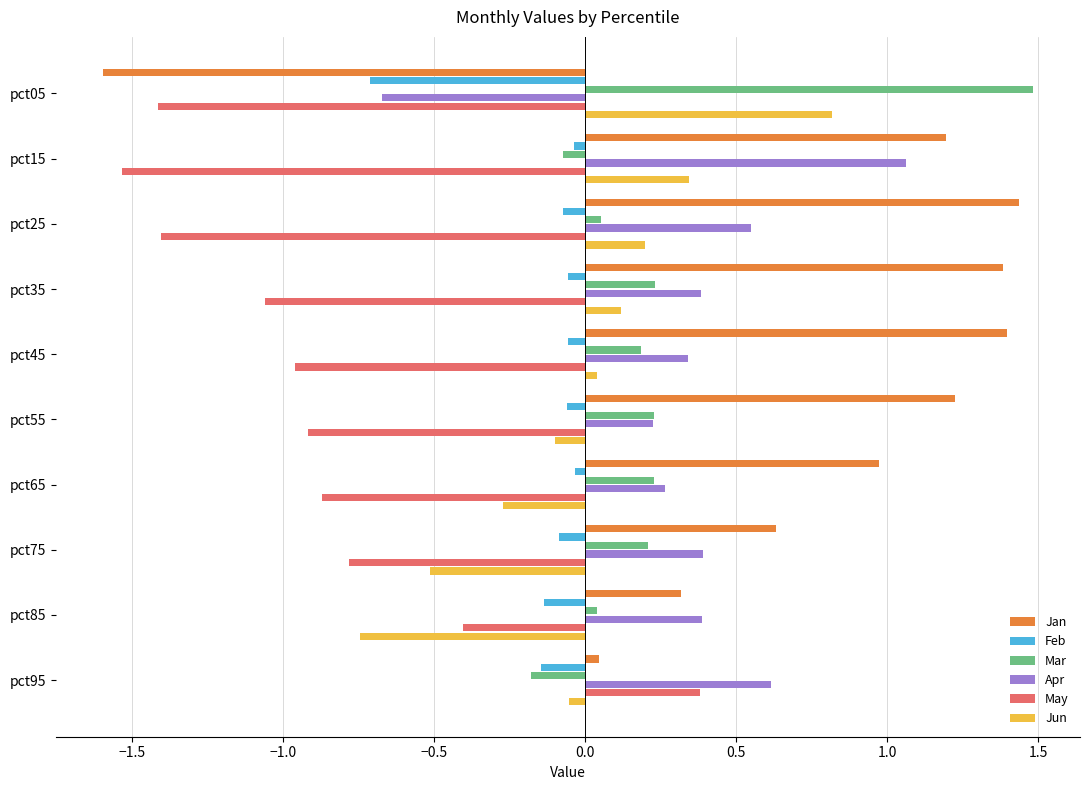

What is the sum of all Apr values?

3.5